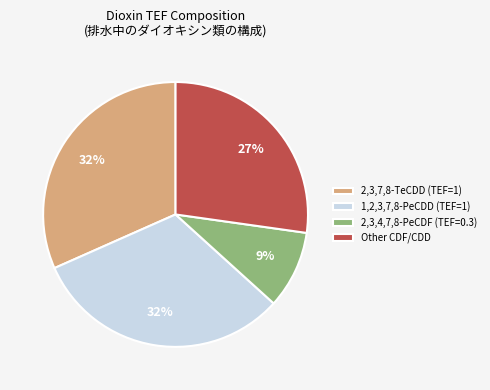

How many slices are in this pie chart?

4